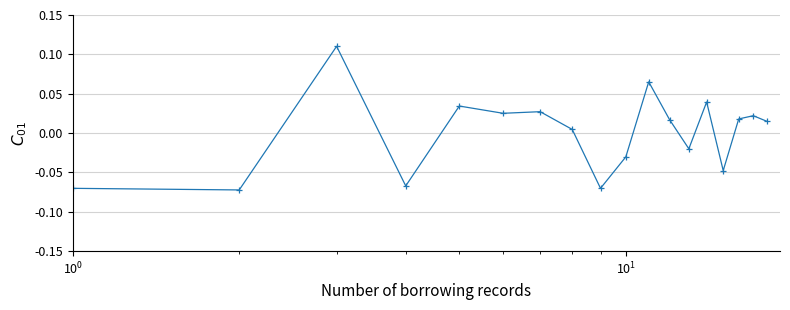

True or false: there are more than 1 points higher than both neighbors.

True